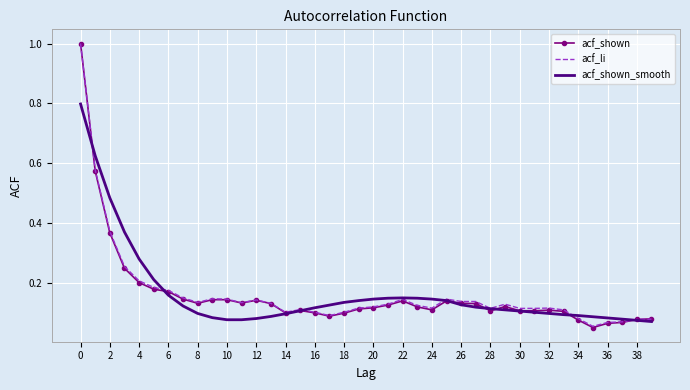

Which series has the largest range (max minus min)?

acf_shown